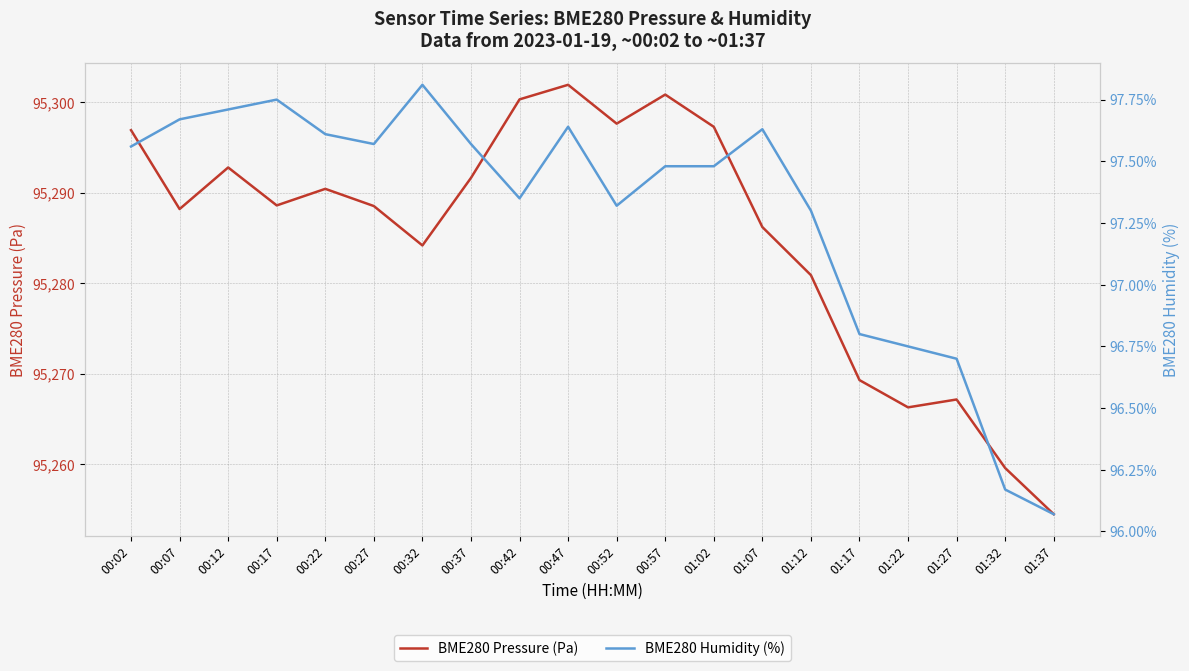

True or false: BME280 Pressure (Pa) has more than 0 points higher than both neighbors.

True